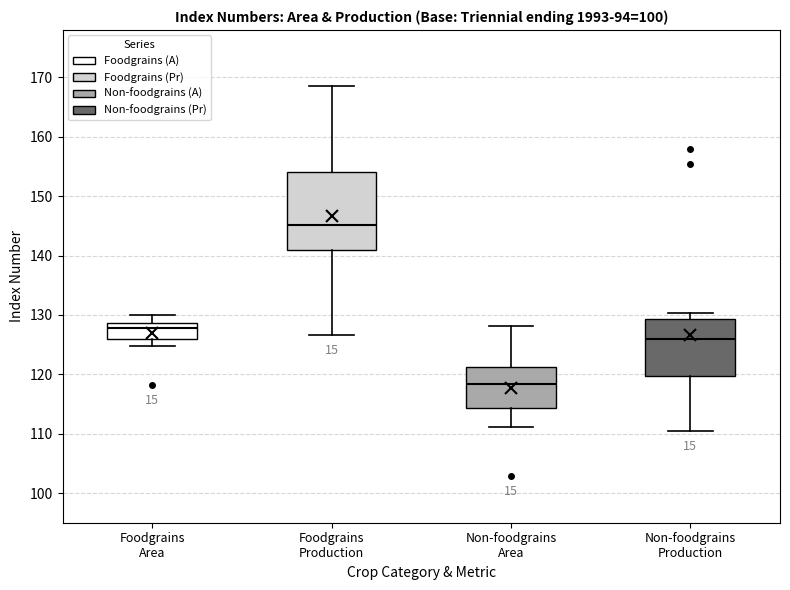

Reading left to right, transcribe this box plot: for each box, give where its median line is, the range the box spans, and where its two whiskers end, as read against the y-axis. The values are not printed on the chart, so give them approximately, as read against the axis.

Foodgrains Area: median 128, box 126 to 129, whiskers 125 to 130
Foodgrains Production: median 145, box 141 to 154, whiskers 127 to 169
Non-foodgrains Area: median 118, box 114 to 121, whiskers 111 to 128
Non-foodgrains Production: median 126, box 120 to 129, whiskers 110 to 130